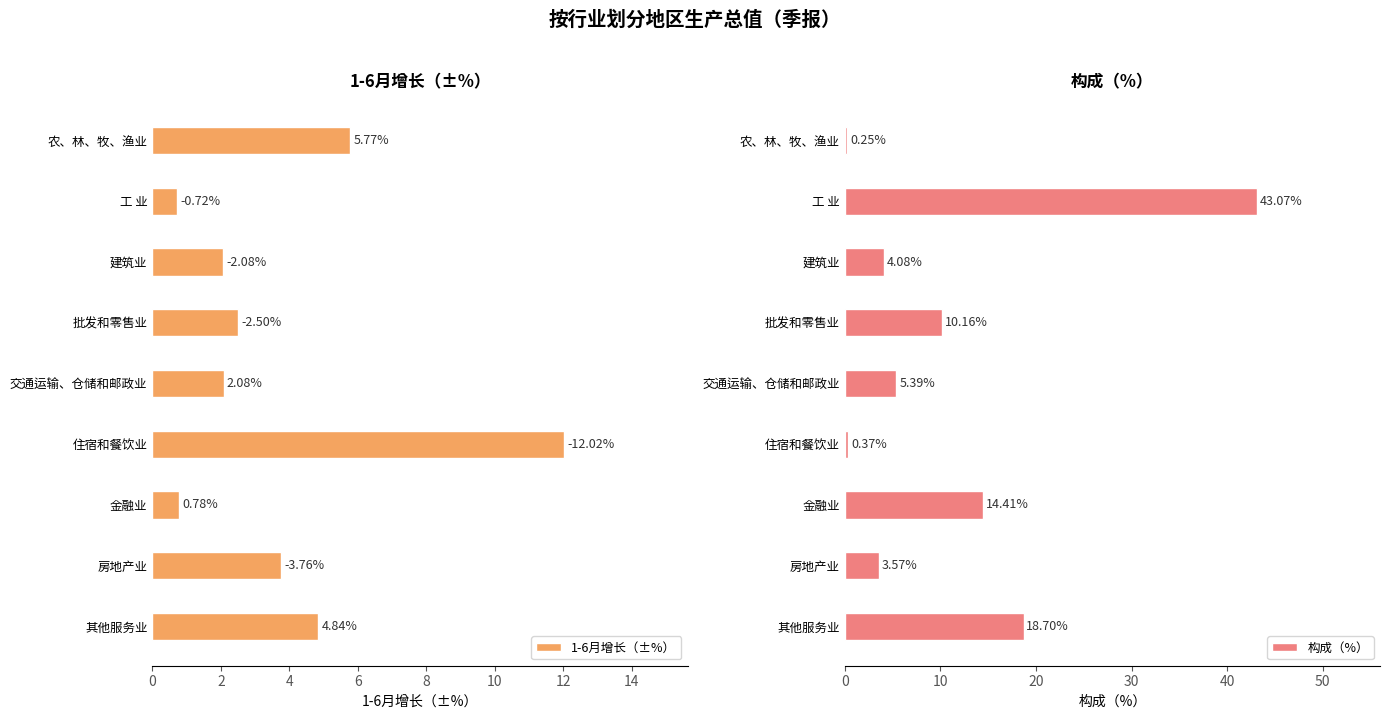

Which category has the lowest value in the 构成（%） series?

农、林、牧、渔业